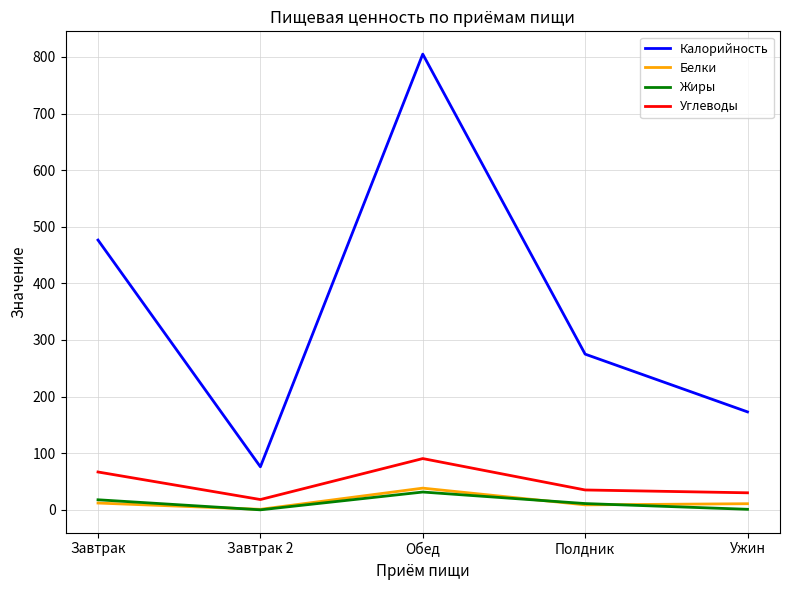

The value of Калорийность at Завтрак 2 is 76.0. True or false?

True